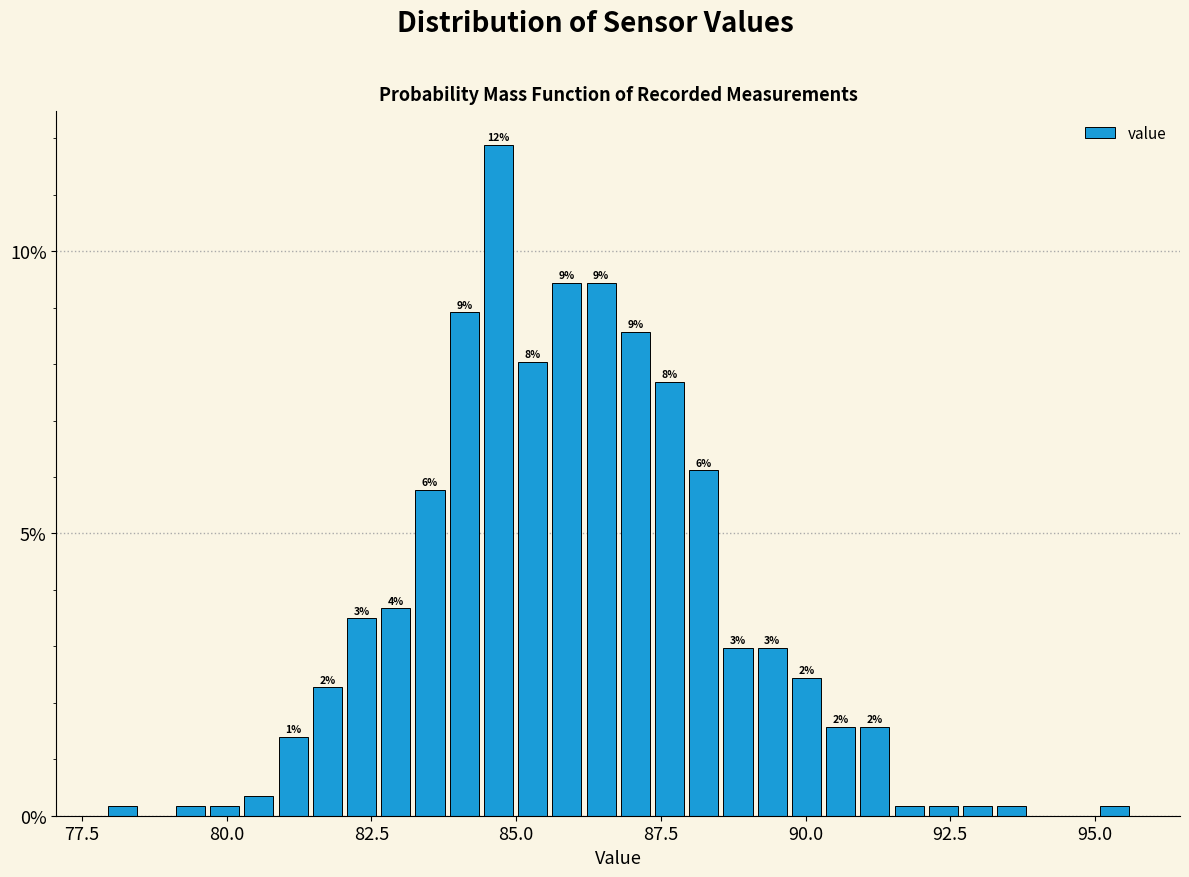

Read against the x-axis, roughly where is the centre of the tallest bar?

84.5